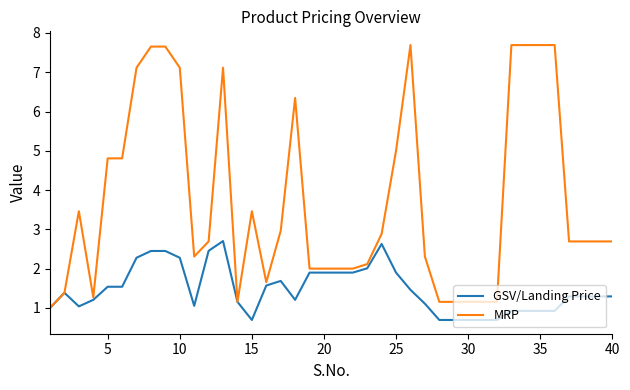

What is the maximum value for MRP?

7.7